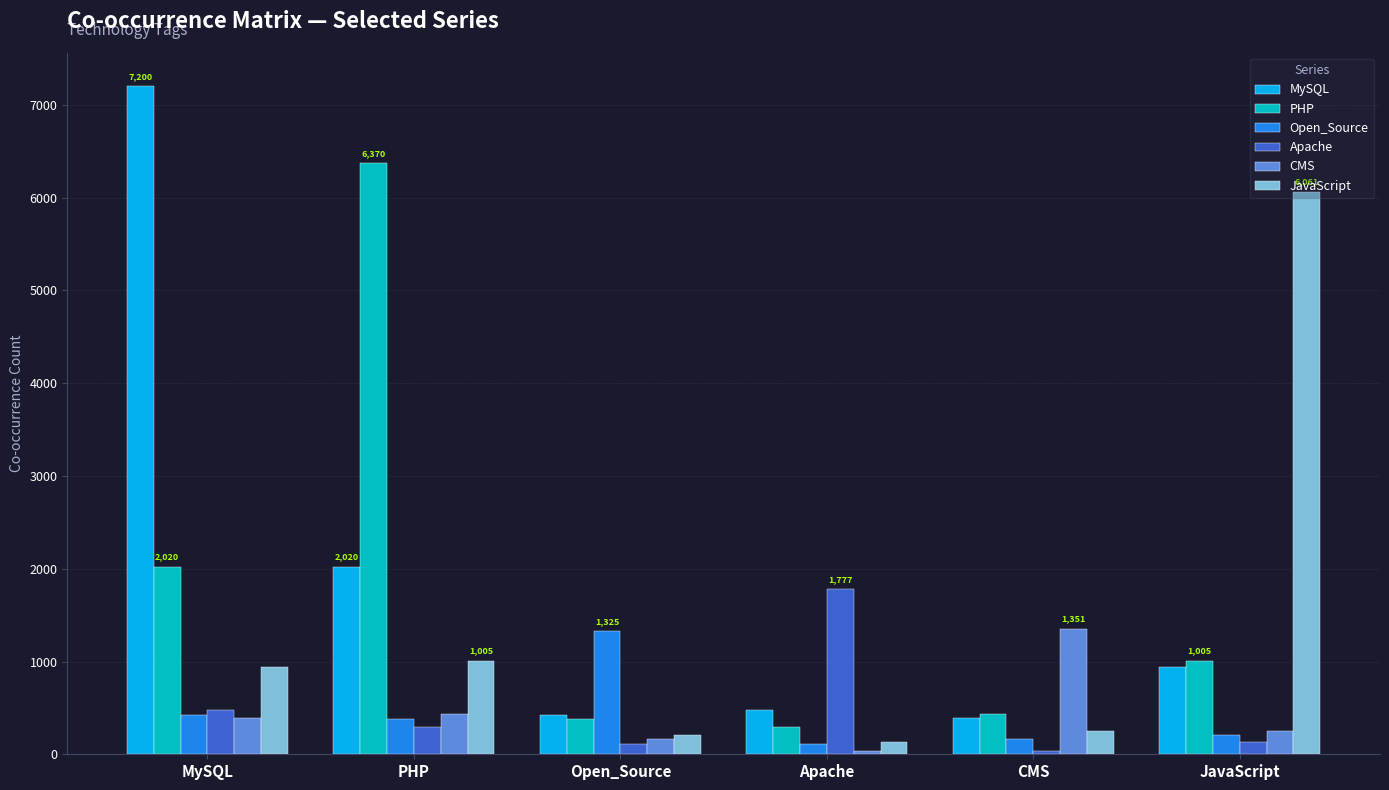

What is the difference between the maximum and minimum values in the Open_Source series?

1211